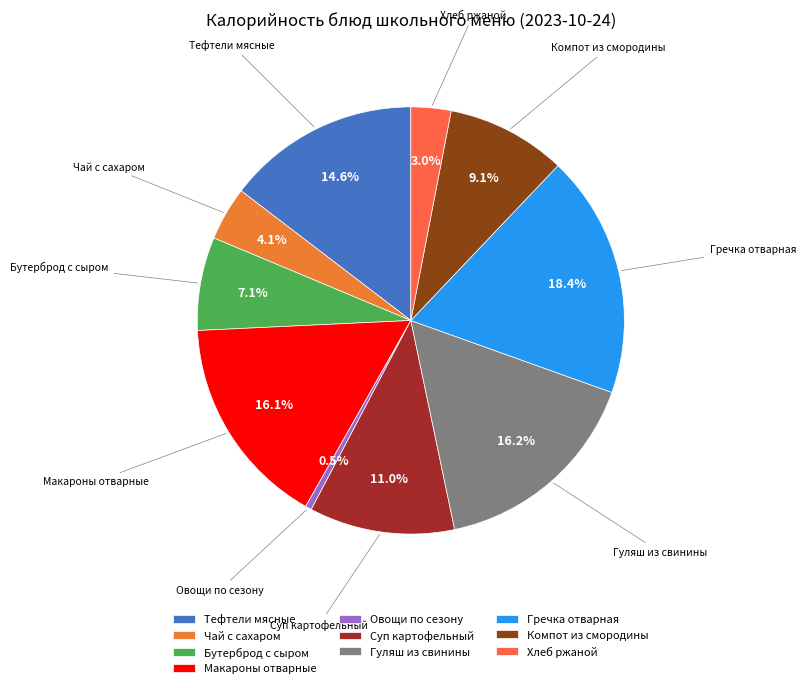

Which slice is the largest?

Гречка отварная